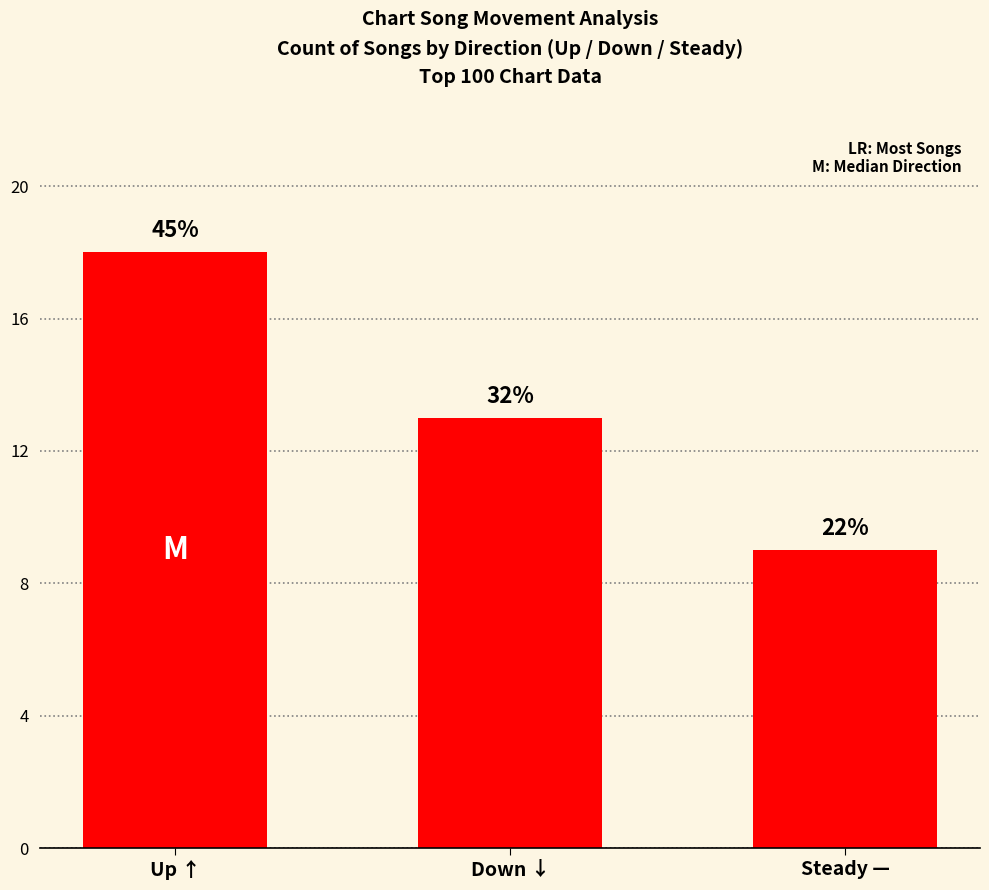

List the labels in order of value, smallest first.

Steady —, Down ↓, Up ↑